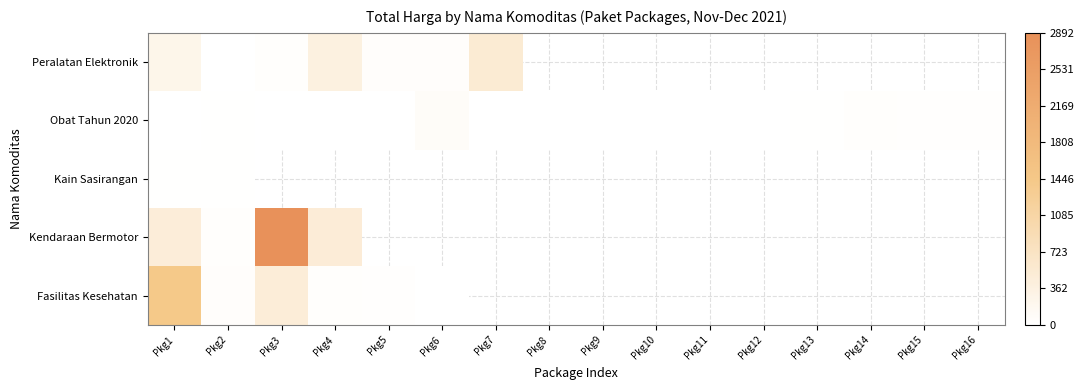

What is the total value across all series at Pkg2?

127.9